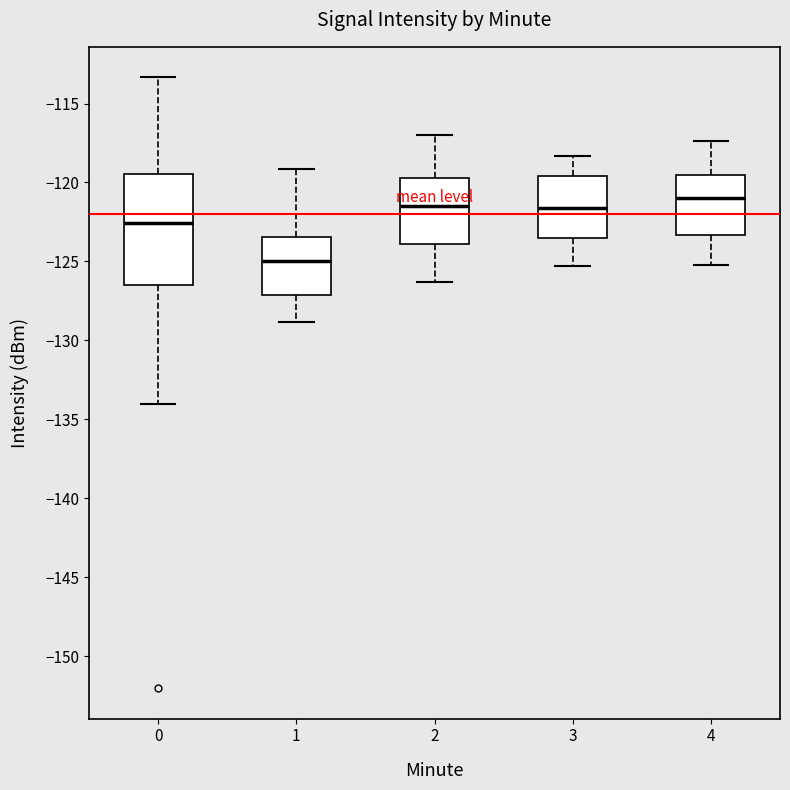

Reading left to right, transcribe this box plot: for each box, give where its median line is, the range the box spans, and where its two whiskers end, as read against the y-axis. The values are not printed on the chart, so give them approximately, as read against the axis.

0: median -122.5, box -126.5 to -119.5, whiskers -134.0 to -113.5
1: median -125.0, box -127.0 to -123.5, whiskers -129.0 to -119.0
2: median -121.5, box -124.0 to -119.5, whiskers -126.5 to -117.0
3: median -121.5, box -123.5 to -119.5, whiskers -125.5 to -118.5
4: median -121.0, box -123.5 to -119.5, whiskers -125.0 to -117.5